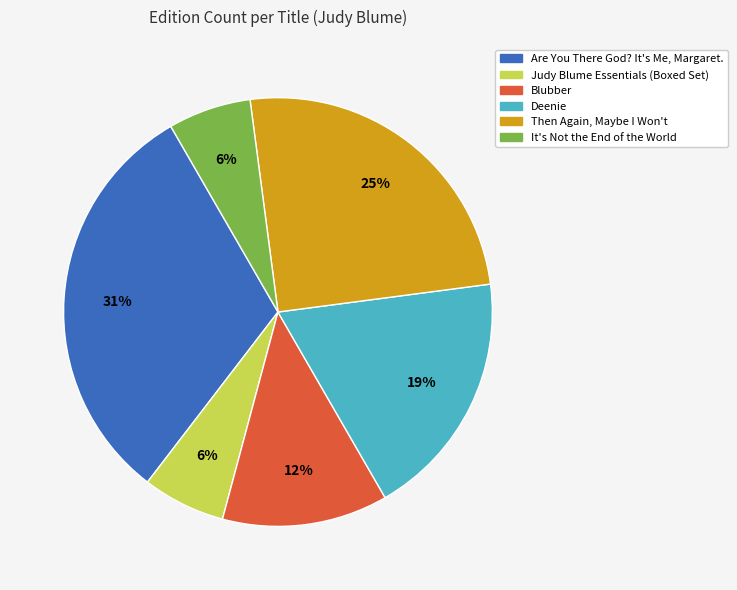

Is the sum of Judy Blume Essentials (Boxed Set) and Then Again, Maybe I Won't greater than half?

No